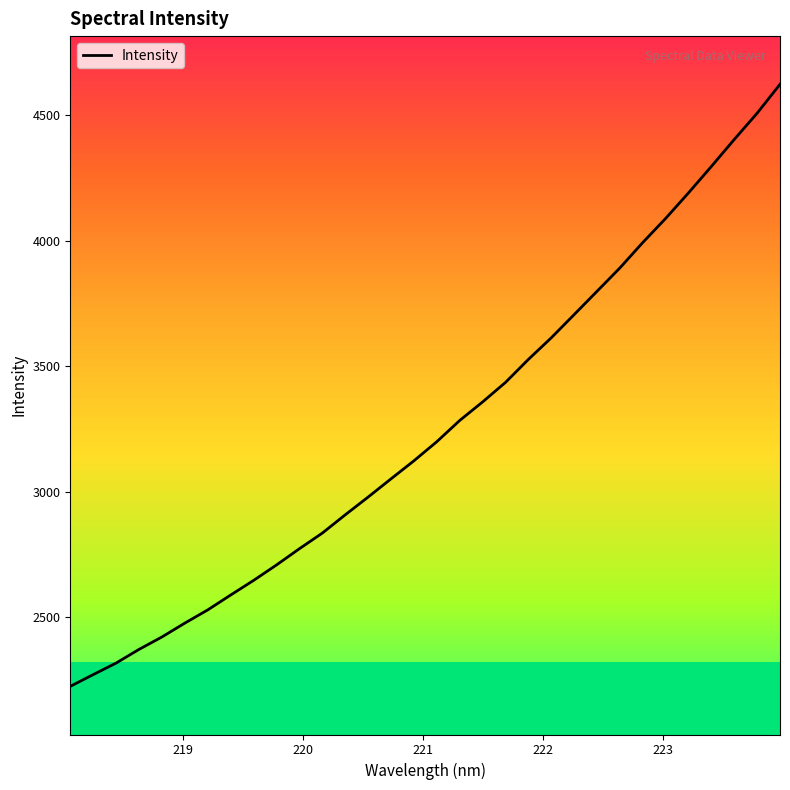

What is the greatest value displayed?

4622.6